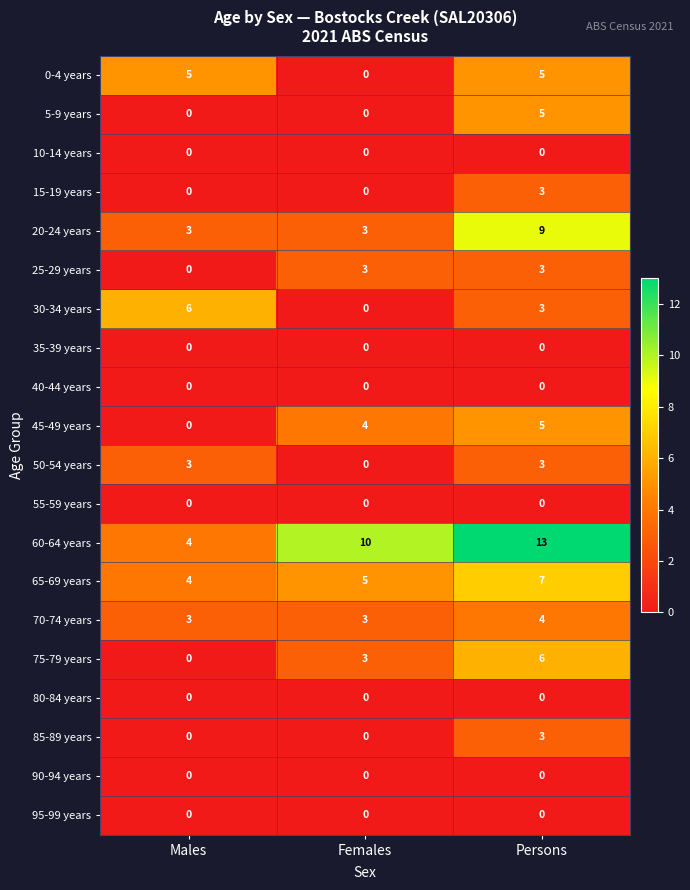

True or false: 65-69 years has a value of 5 at Persons.

False